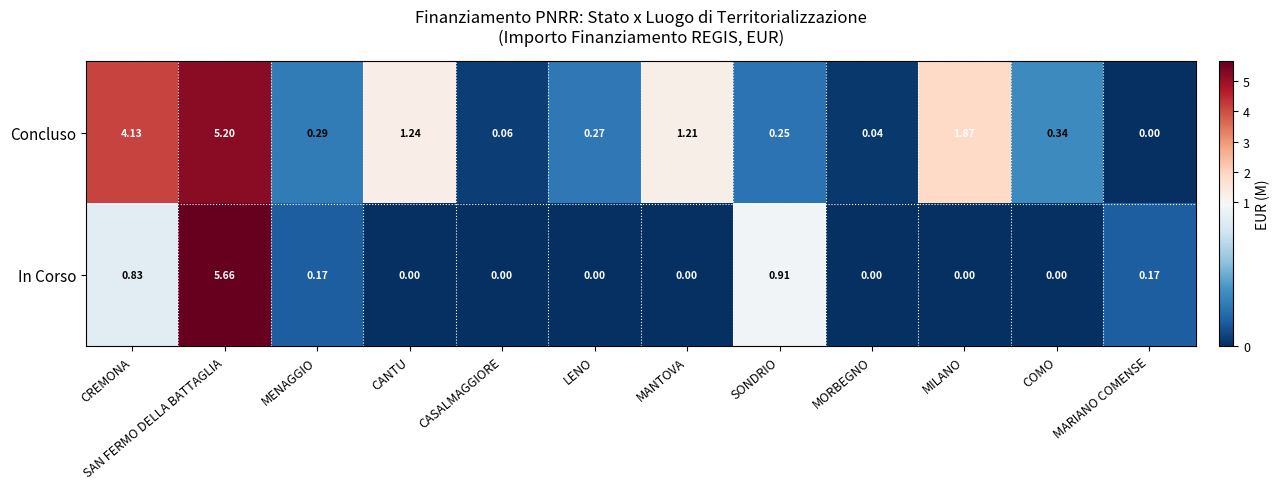

Count the number of data series in this chart.

2